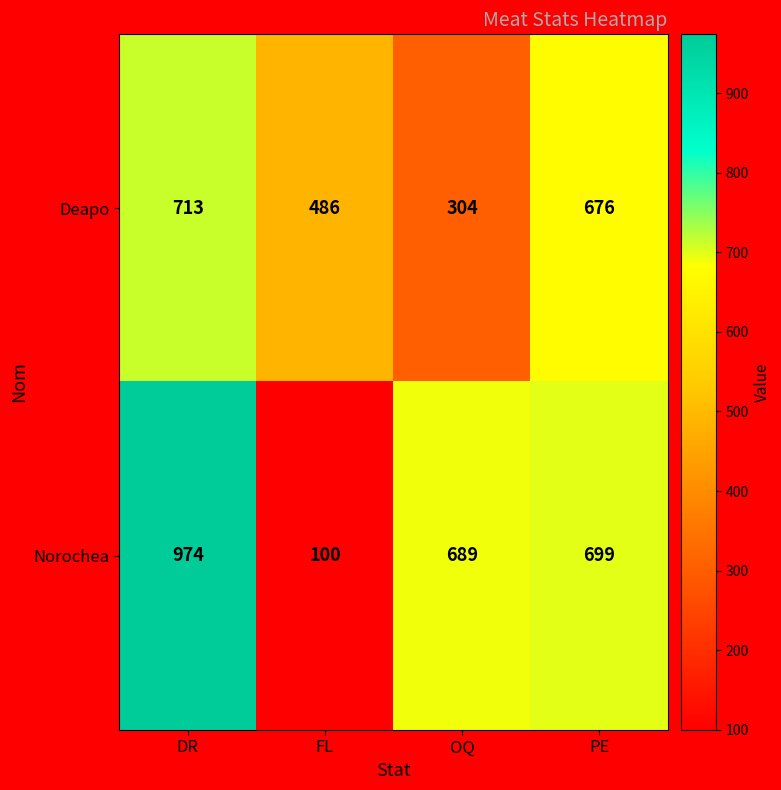

What is the minimum value shown in the chart?

100